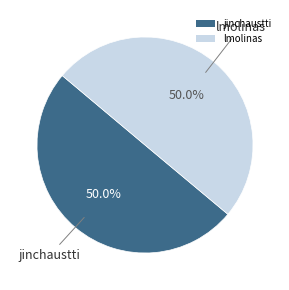

What is the ratio of the value at jinchaustti to the value at lmolinas?

1.0